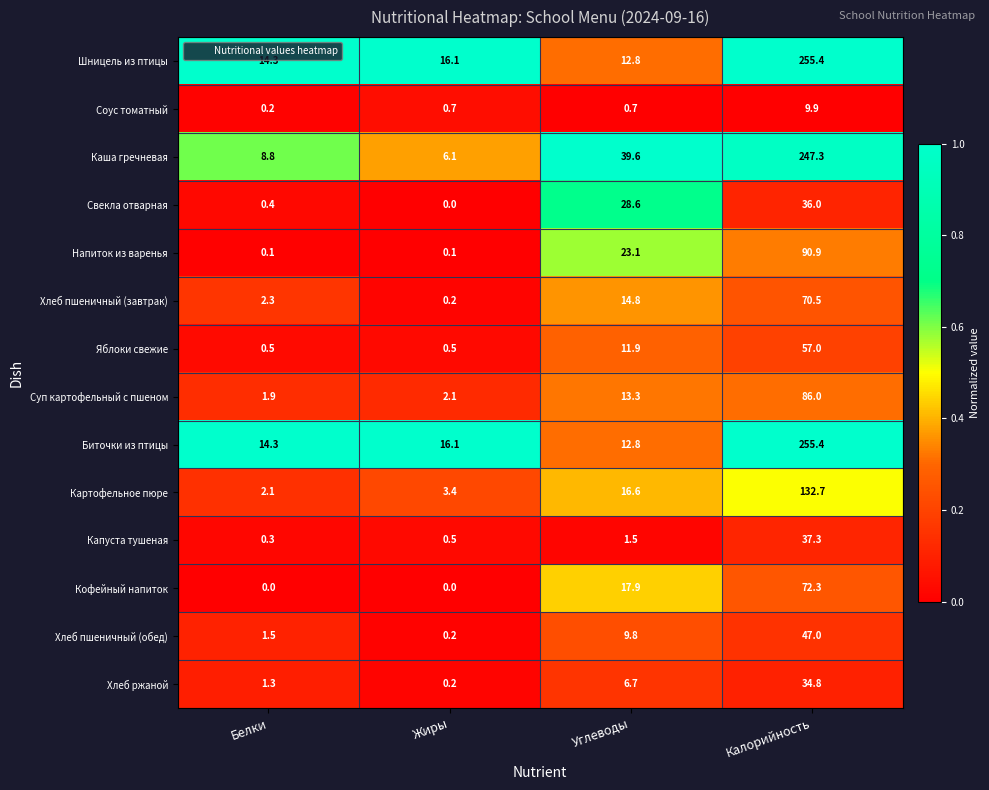

Which series changed the most between Белки and Жиры?

Каша гречневая